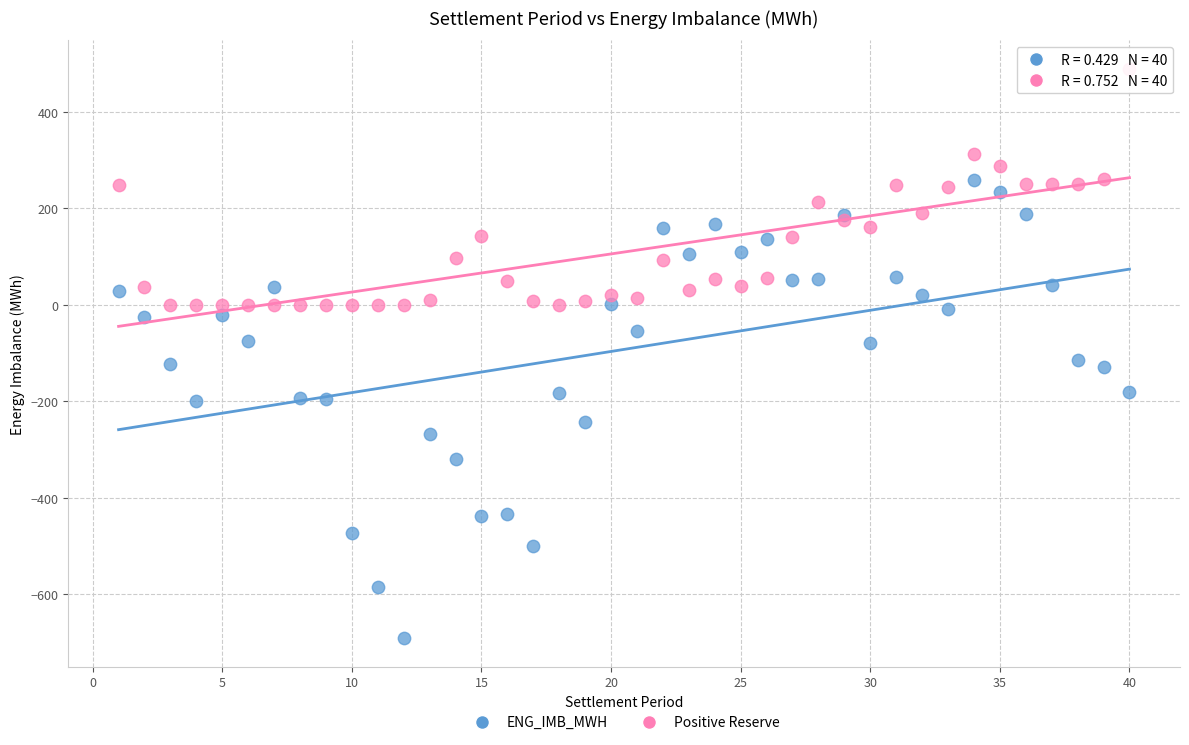

Which series reaches the minimum Y coordinate?

ENG_IMB_MWH